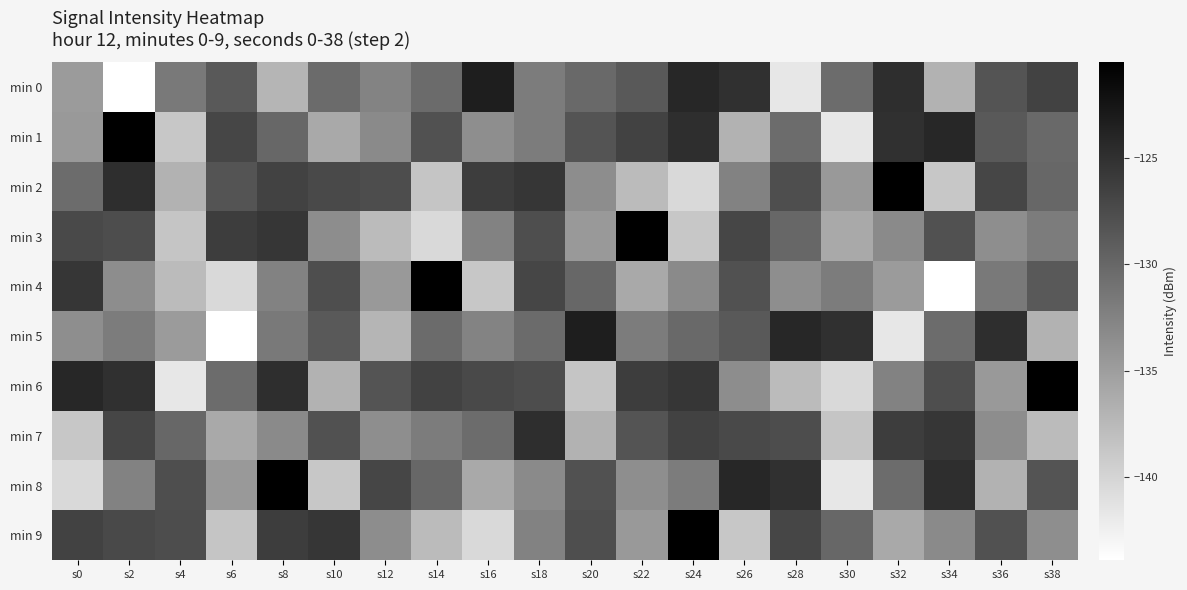

How many data points does each series have?

20